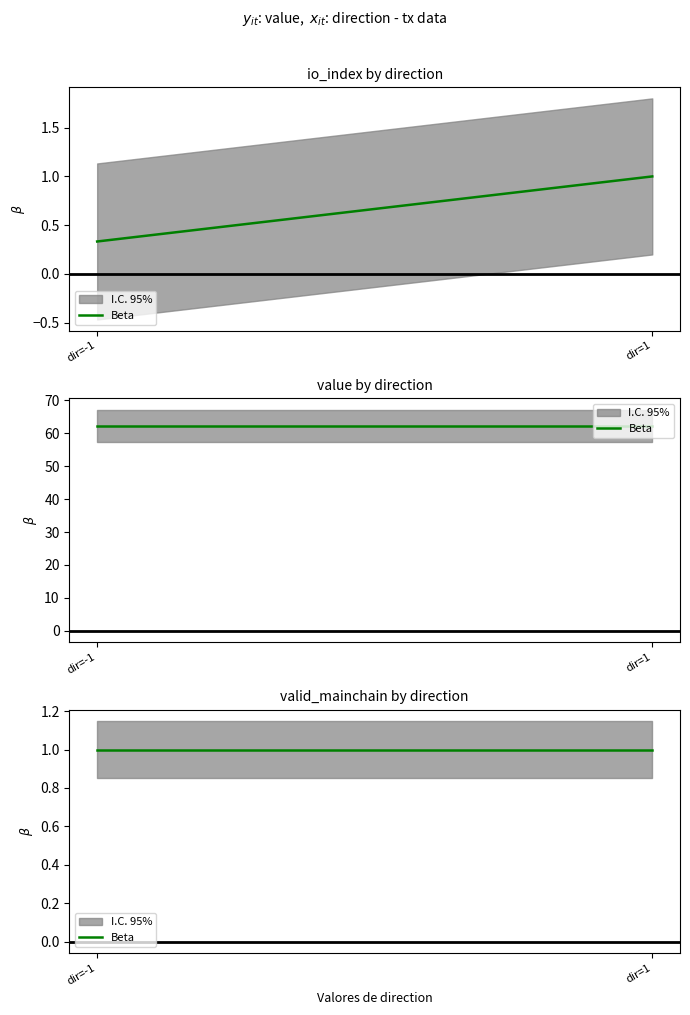

Which series has the widest spread of values?

io_index